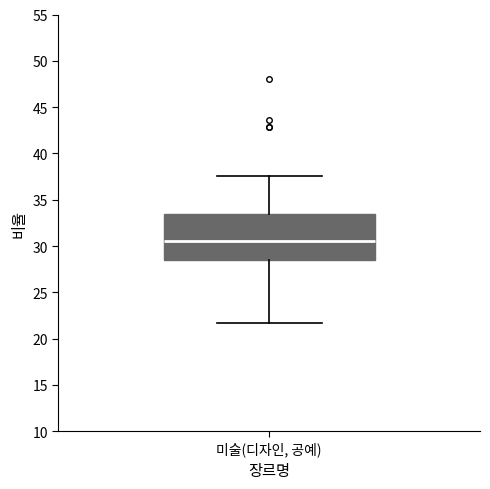

Transcribe this box plot: give where the median line is, the range the box spans, and where the two whiskers end, as read against the y-axis. The values are not printed on the chart, so give them approximately, as read against the axis.

median 30.5, box 28.5 to 33.5, whiskers 21.5 to 37.5